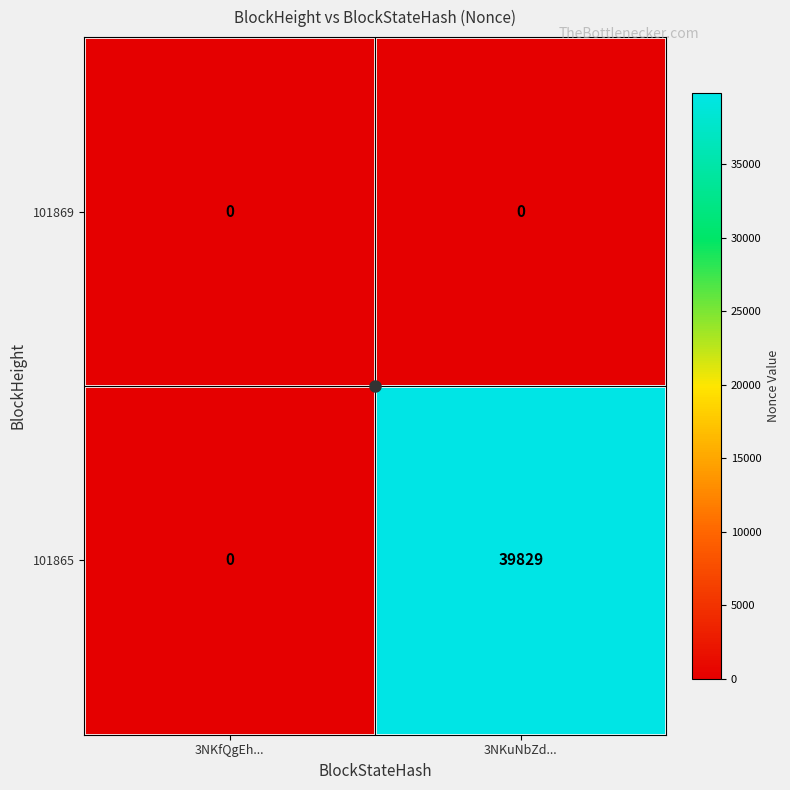

Rank the series by their average value, from lowest to highest.

101869, 101865